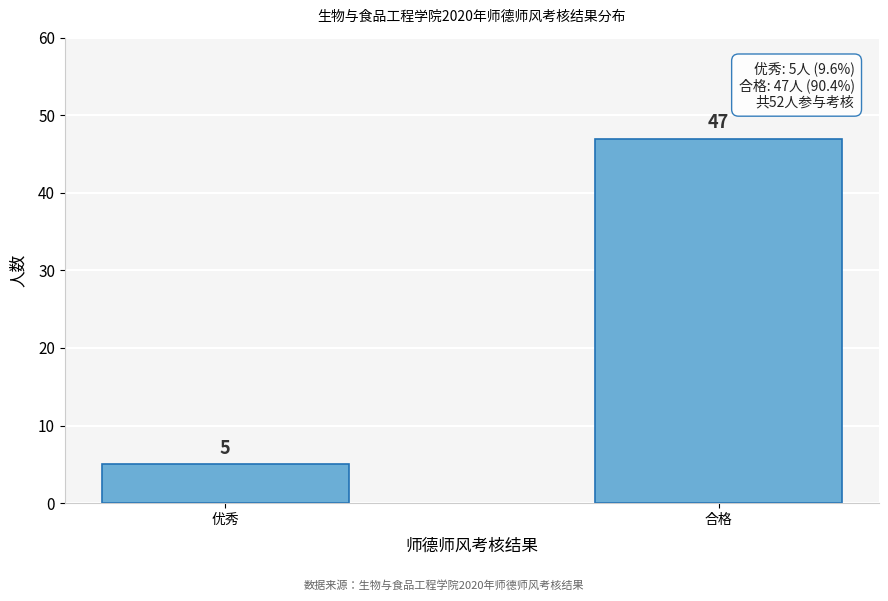

Reading left to right, extract all data points from this chart.

优秀=5	合格=47